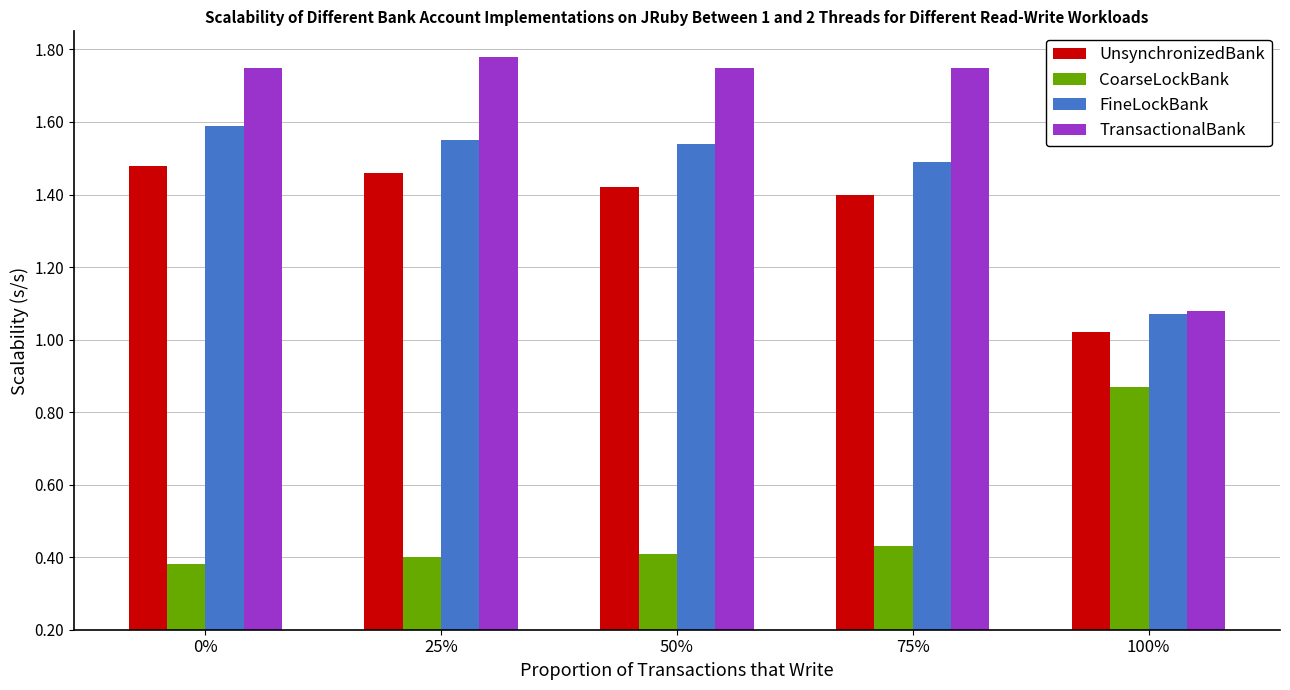

Which category has the lowest value in the TransactionalBank series?

100%